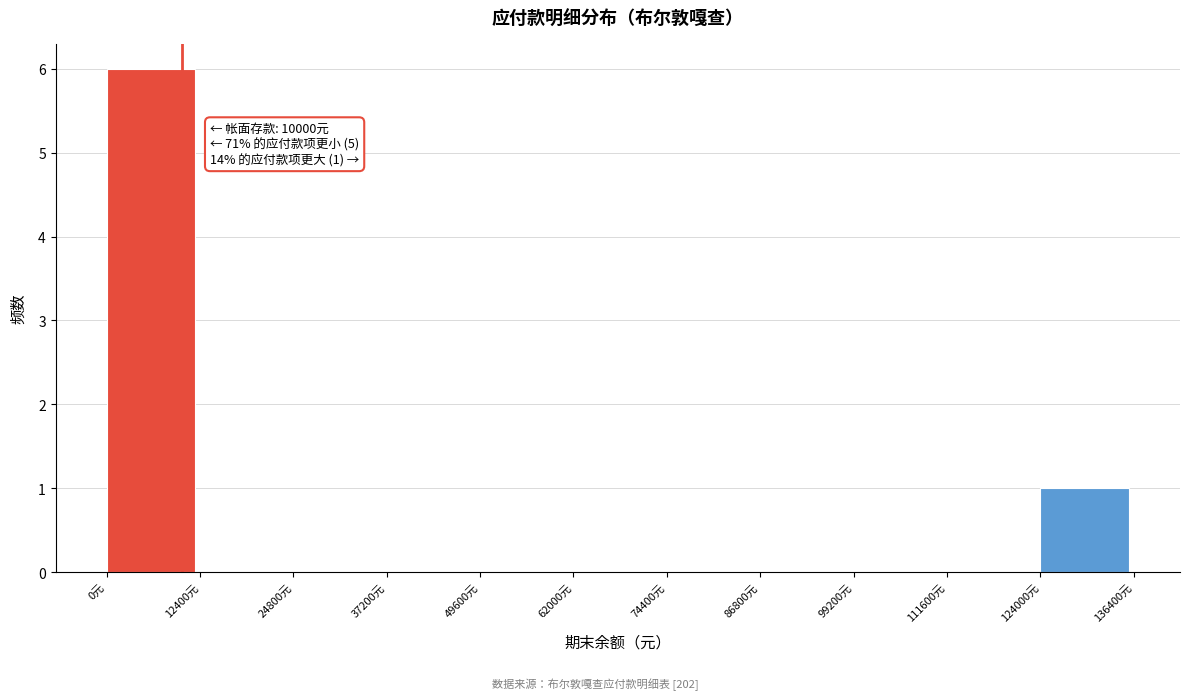

Over which range of the x-axis is the bar tallest?

0 to 12400